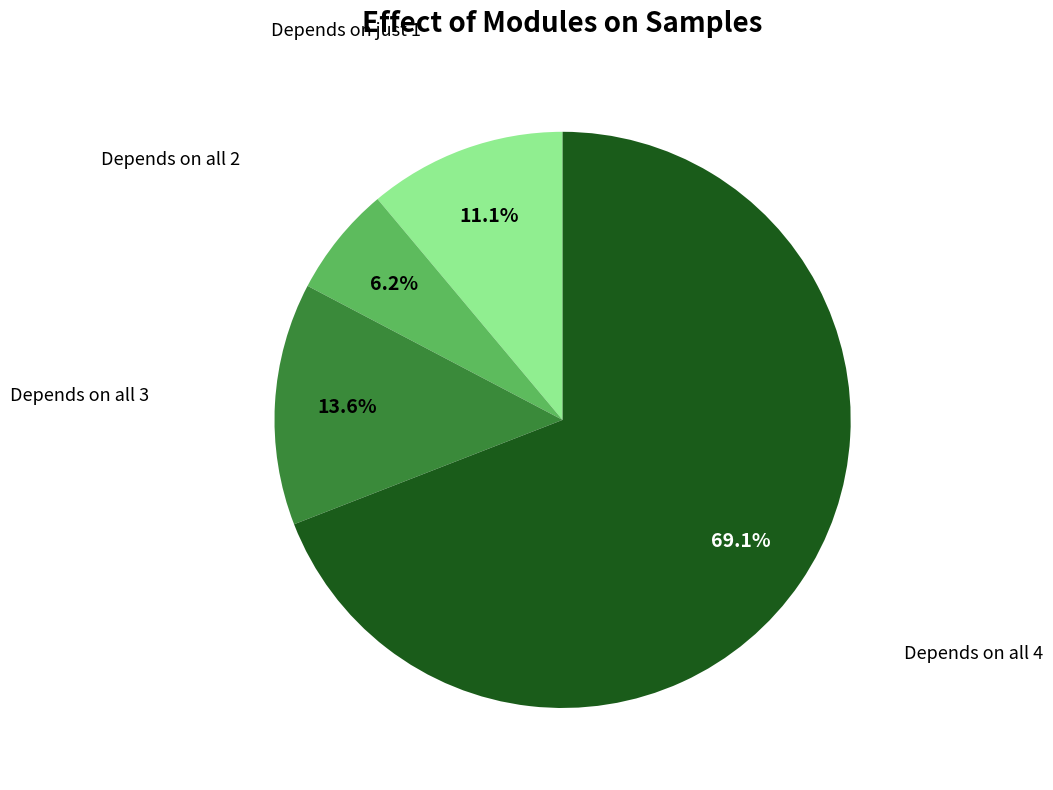

Between Depends on all 3 and Depends on just 1, which is larger?

Depends on all 3